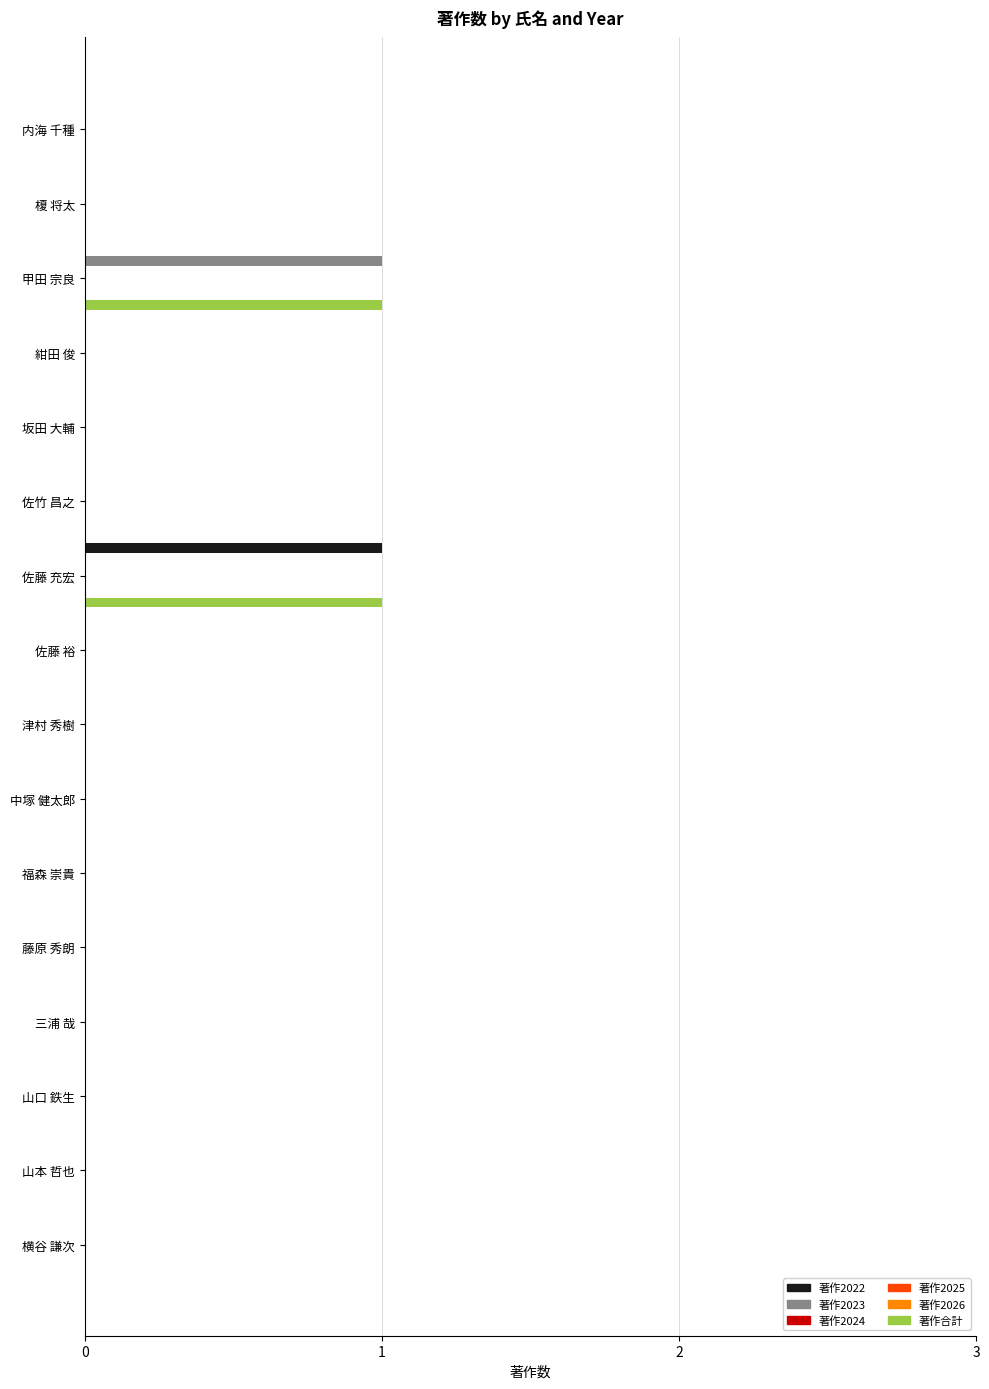

Which series has the largest total across all categories?

著作合計